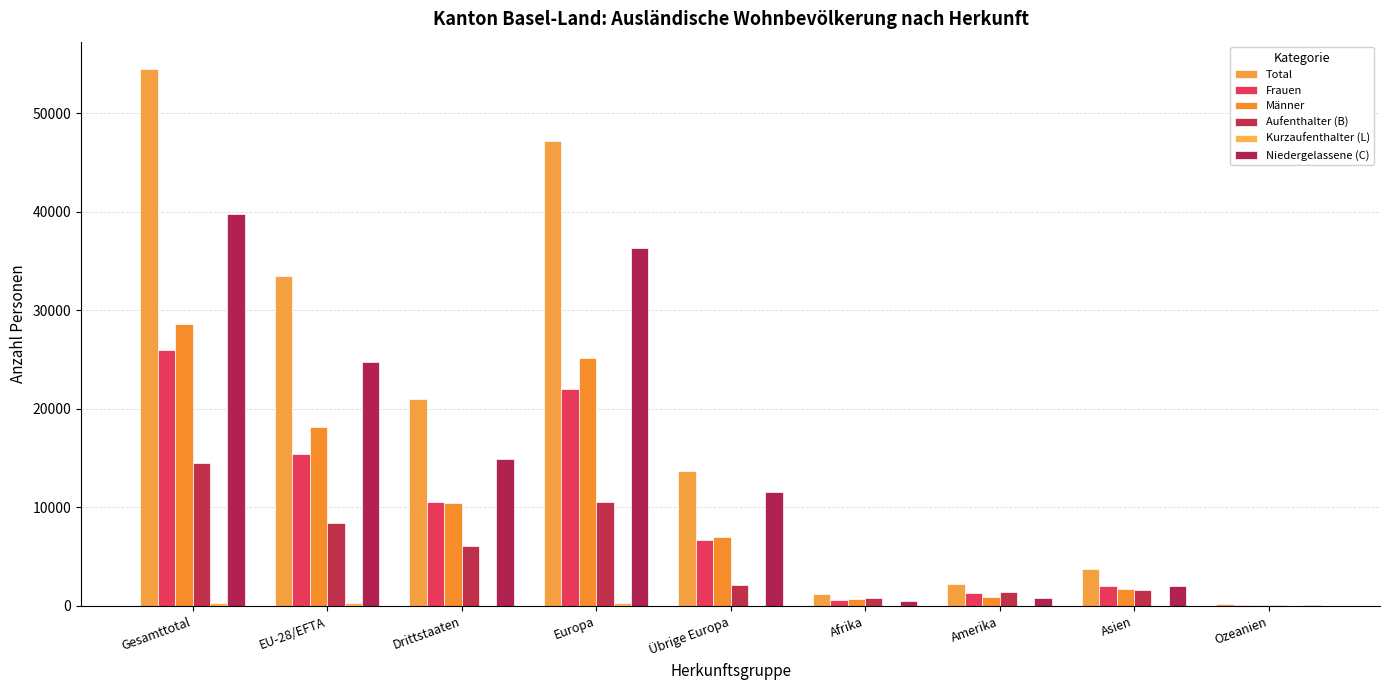

At how many categories does at least one series exceed 19511?

4